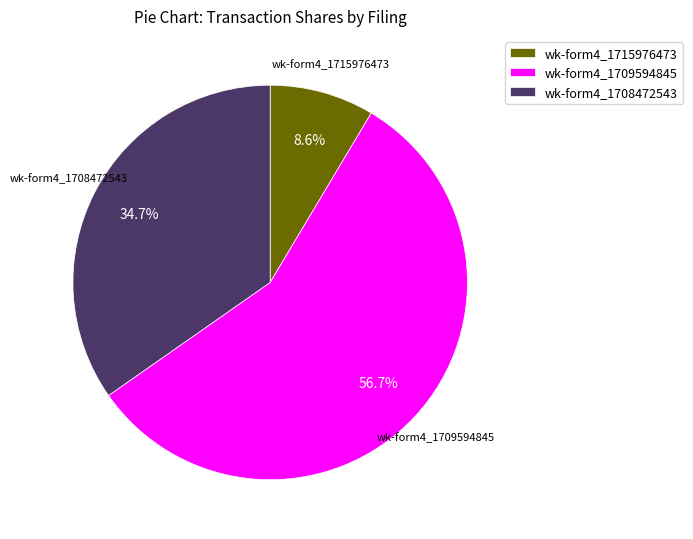

Approximately how many times larger is the value at wk-form4_1709594845 compared to wk-form4_1715976473?

6.6